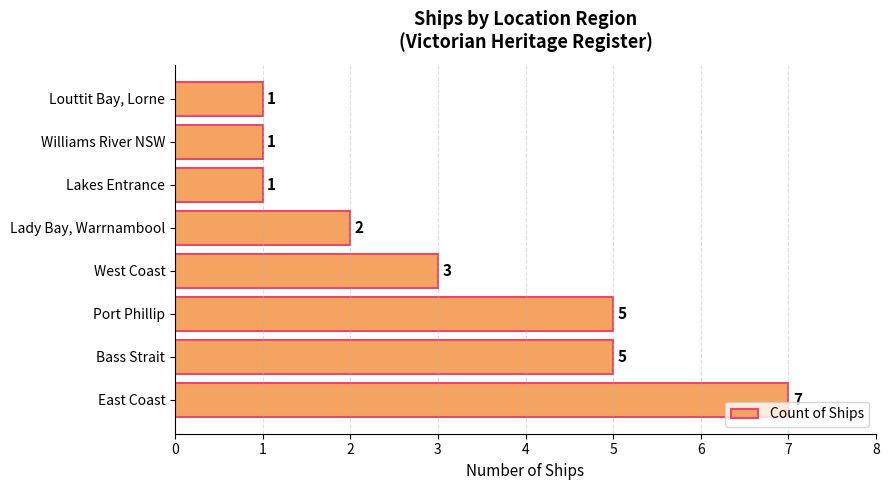

How many values are between 1 and 5?

7